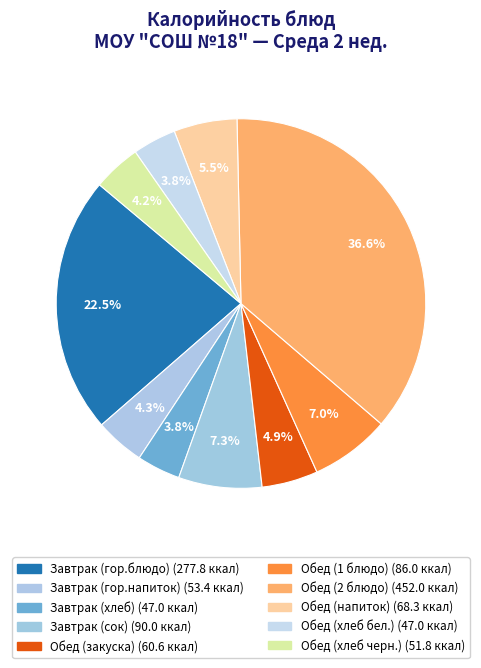

To the nearest percent, what percentage of the pie is Завтрак (гор.напиток)?

4%